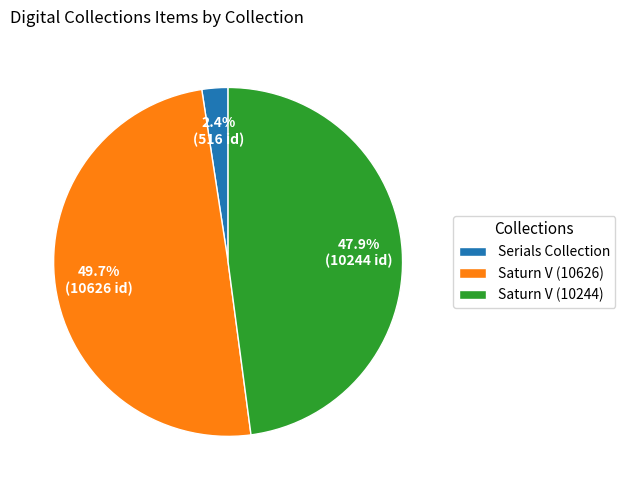

What percentage is the Serials Collection slice, to the nearest percent?

2%